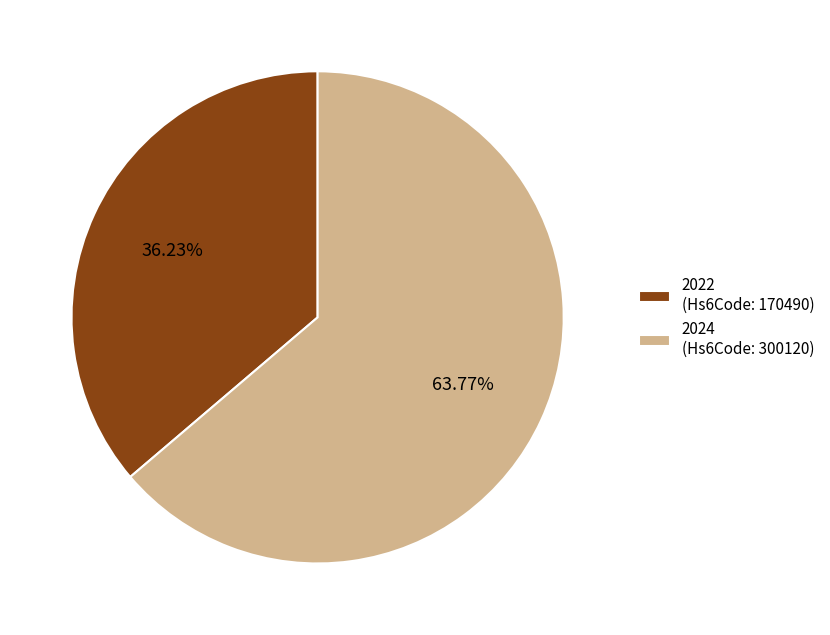

How many slices are in this pie chart?

2